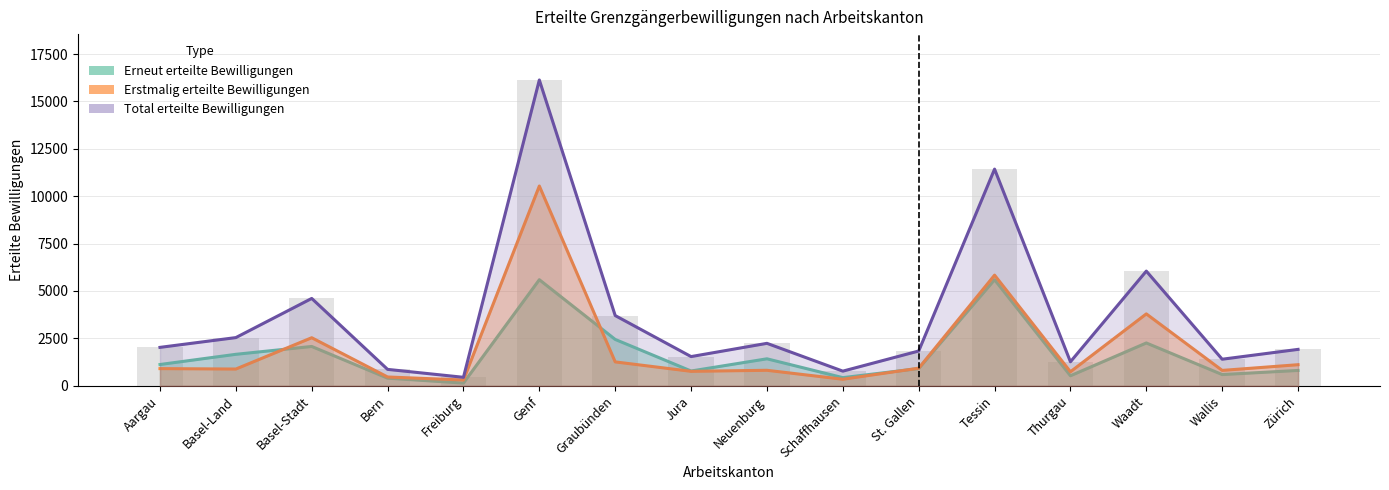

Rank the categories by Total erteilte Bewilligungen value from highest to lowest.

Genf, Tessin, Waadt, Basel-Stadt, Graubünden, Basel-Land, Neuenburg, Aargau, Zürich, St. Gallen, Jura, Wallis, Thurgau, Bern, Schaffhausen, Freiburg